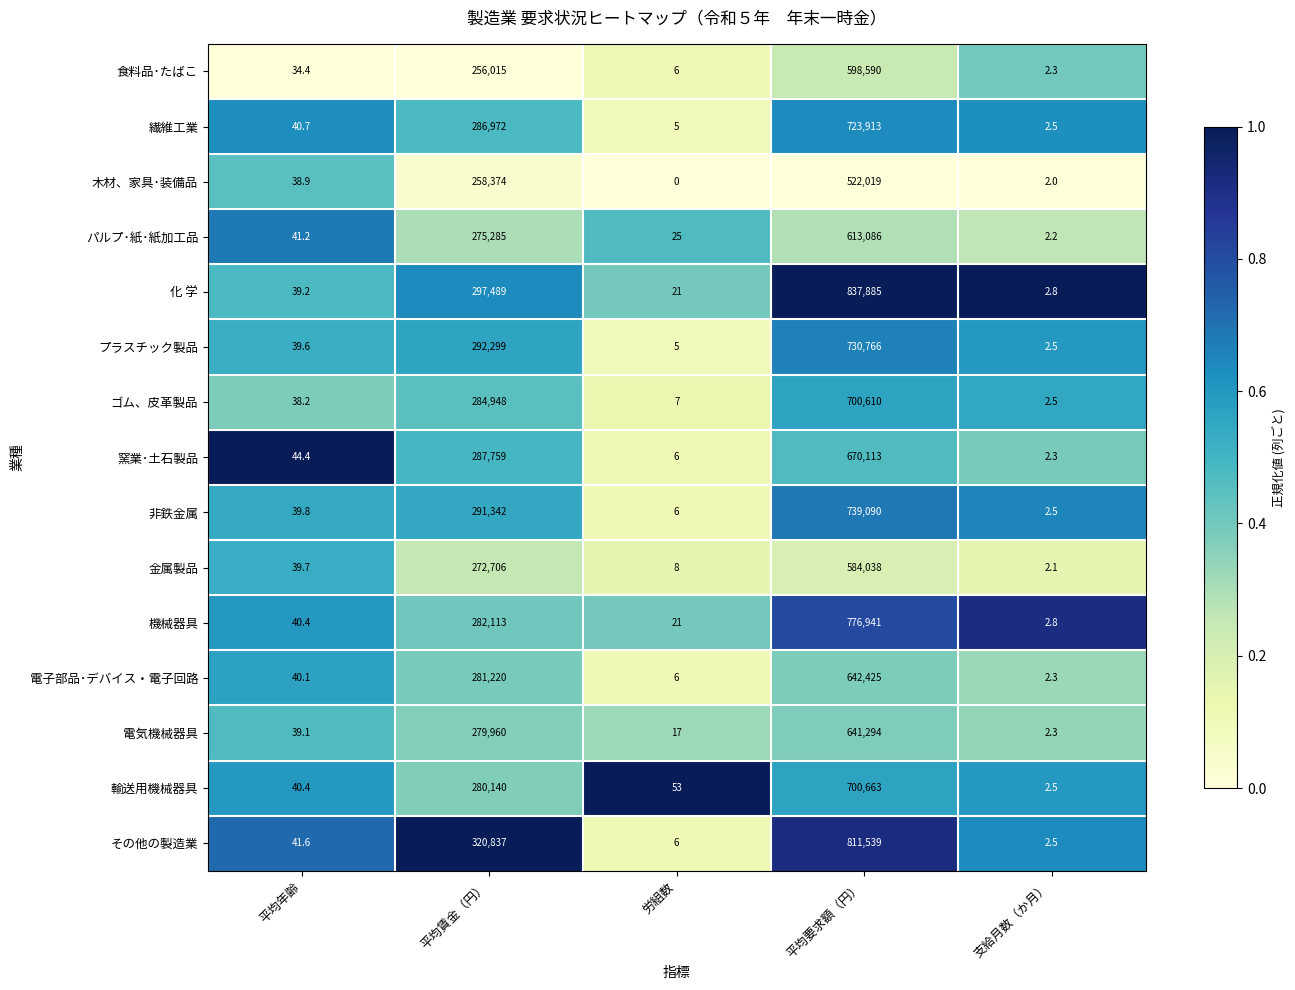

What is the total value across all series at 支給月数（か月）?

36.1